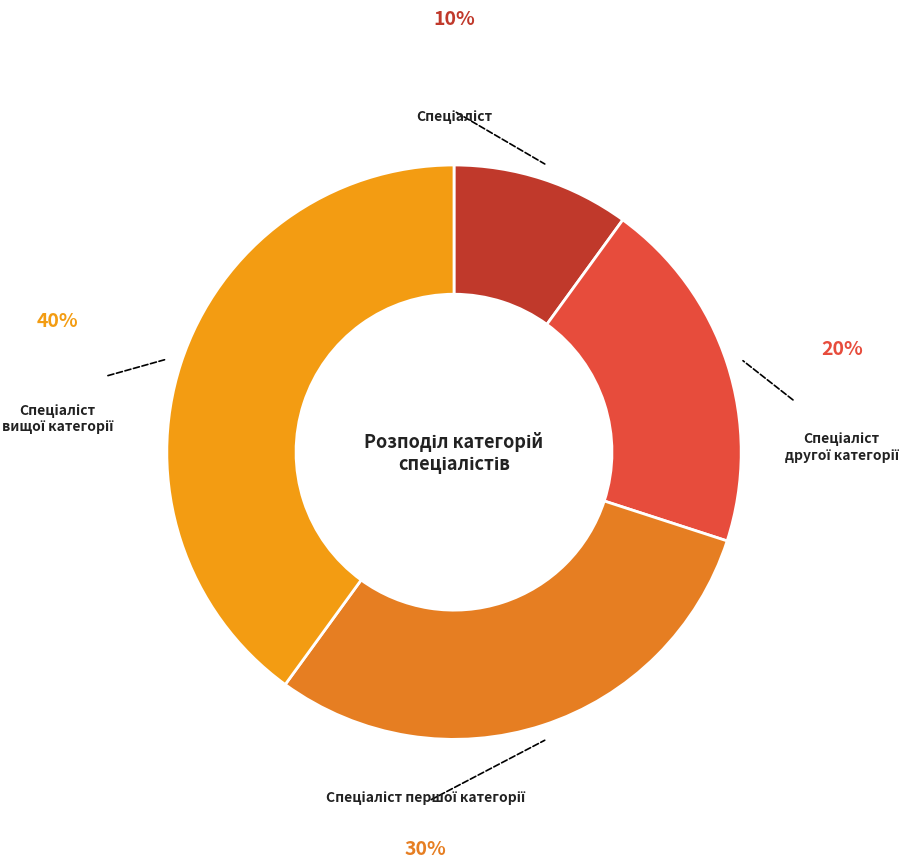

Rank the categories by value from lowest to highest.

Спеціаліст, Спеціаліст другої категорії, Спеціаліст першої категорії, Спеціаліст вищої категорії